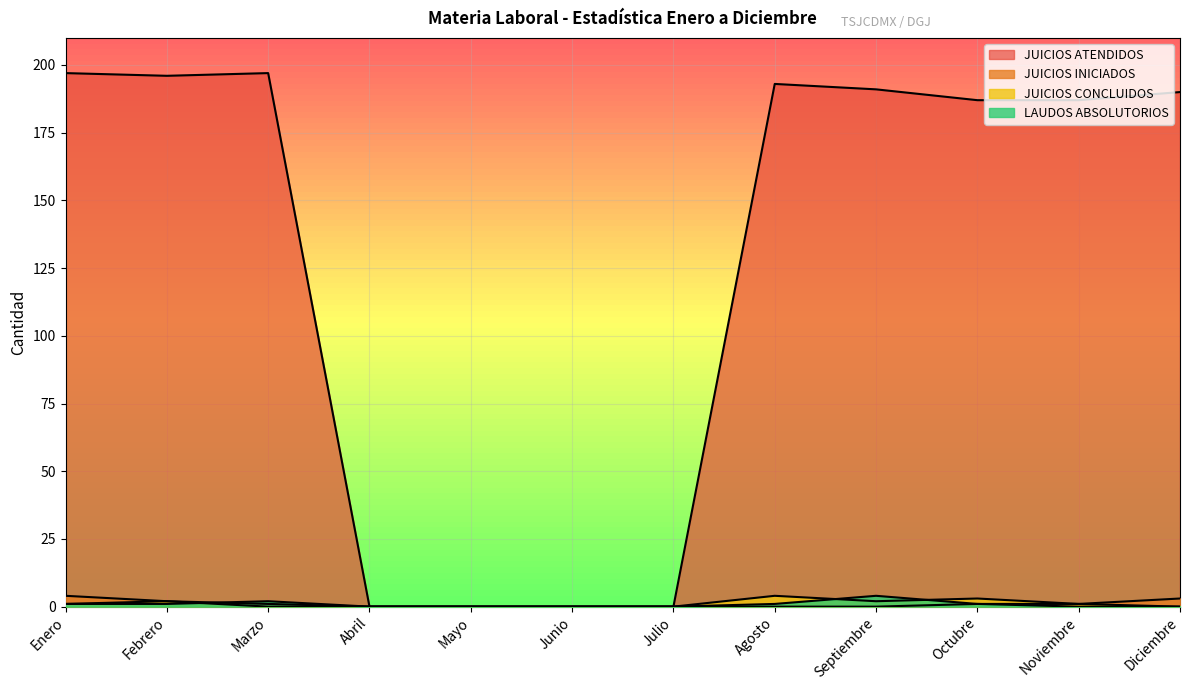

What is the value of the LAUDOS ABSOLUTORIOS point at the 8th from the left?

1